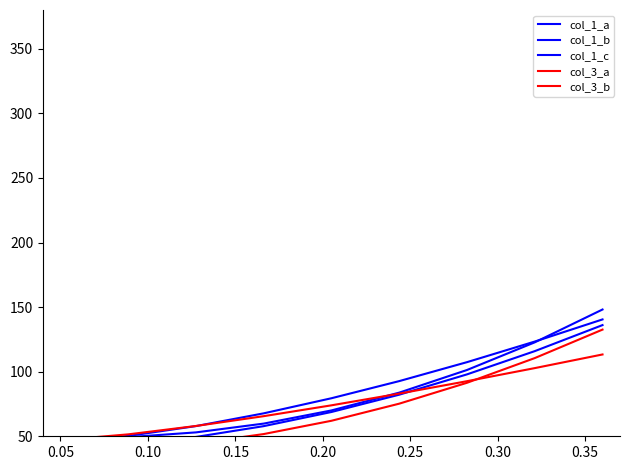

How many categories are shown in the chart?

9